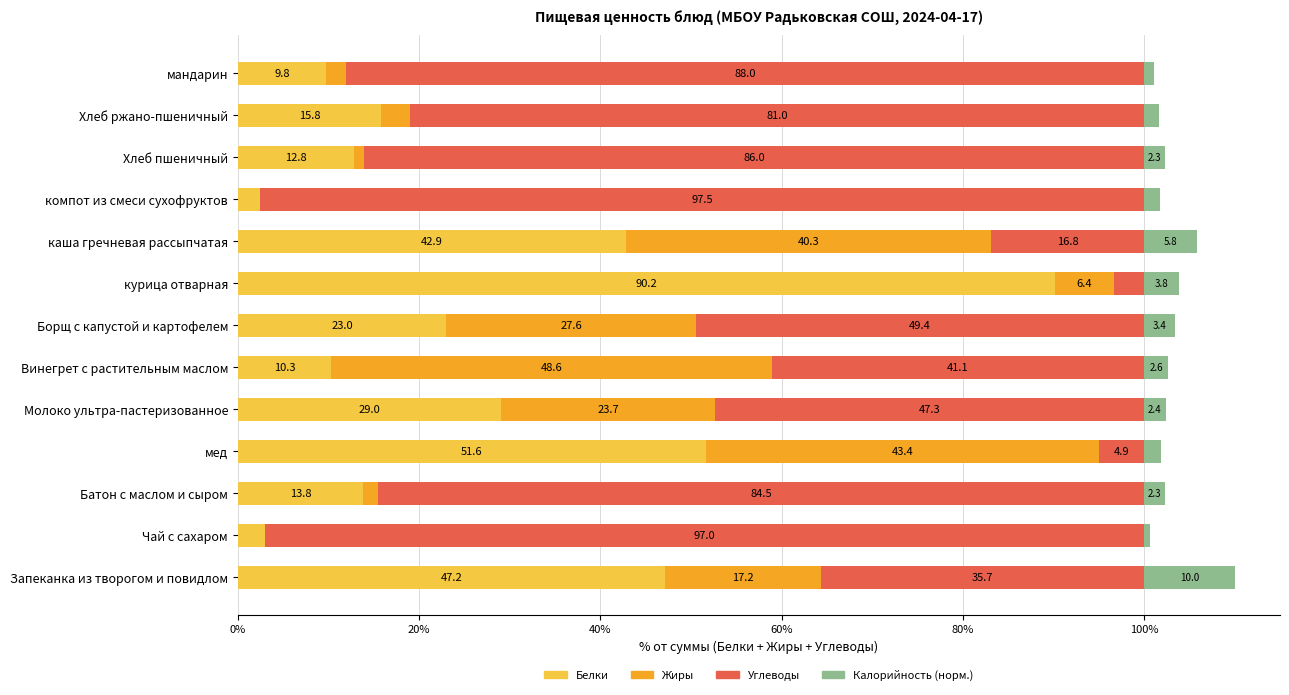

At which category is the sum across all series the highest?

Запеканка из творогом и повидлом